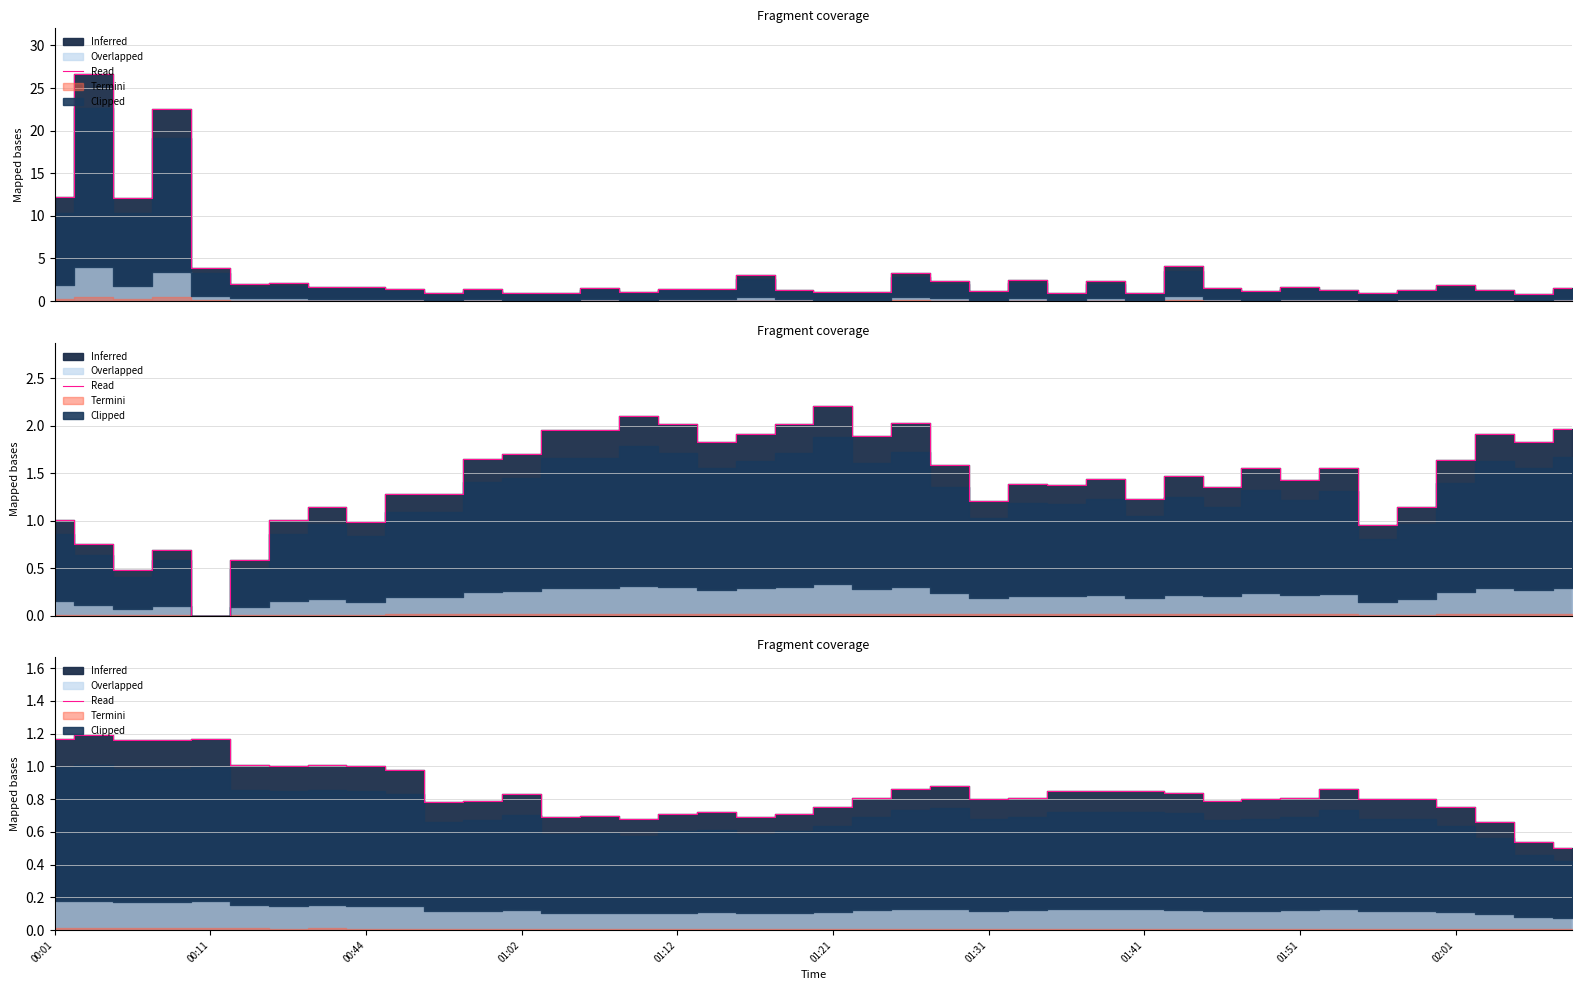

What is the label of the 28th point from the right?

01:02